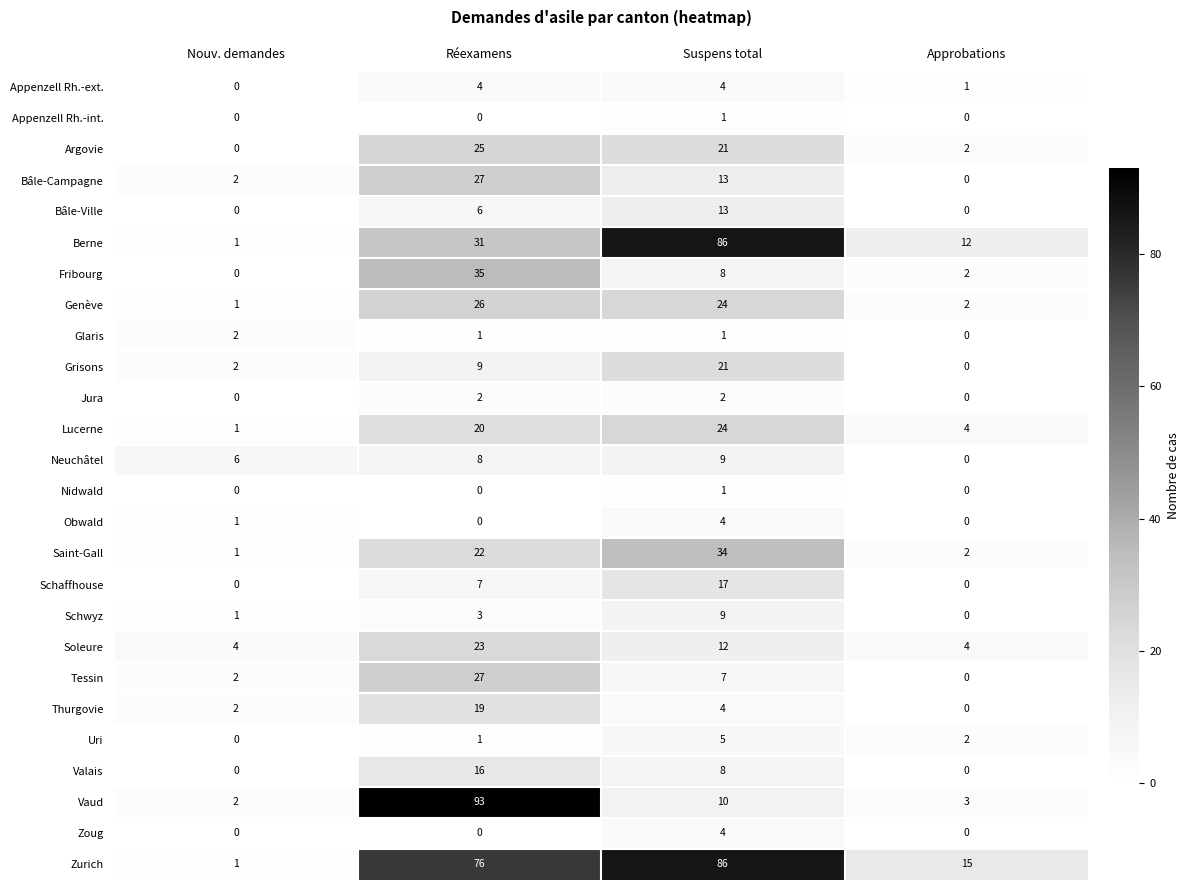

What is the average value of the Schwyz series?

3